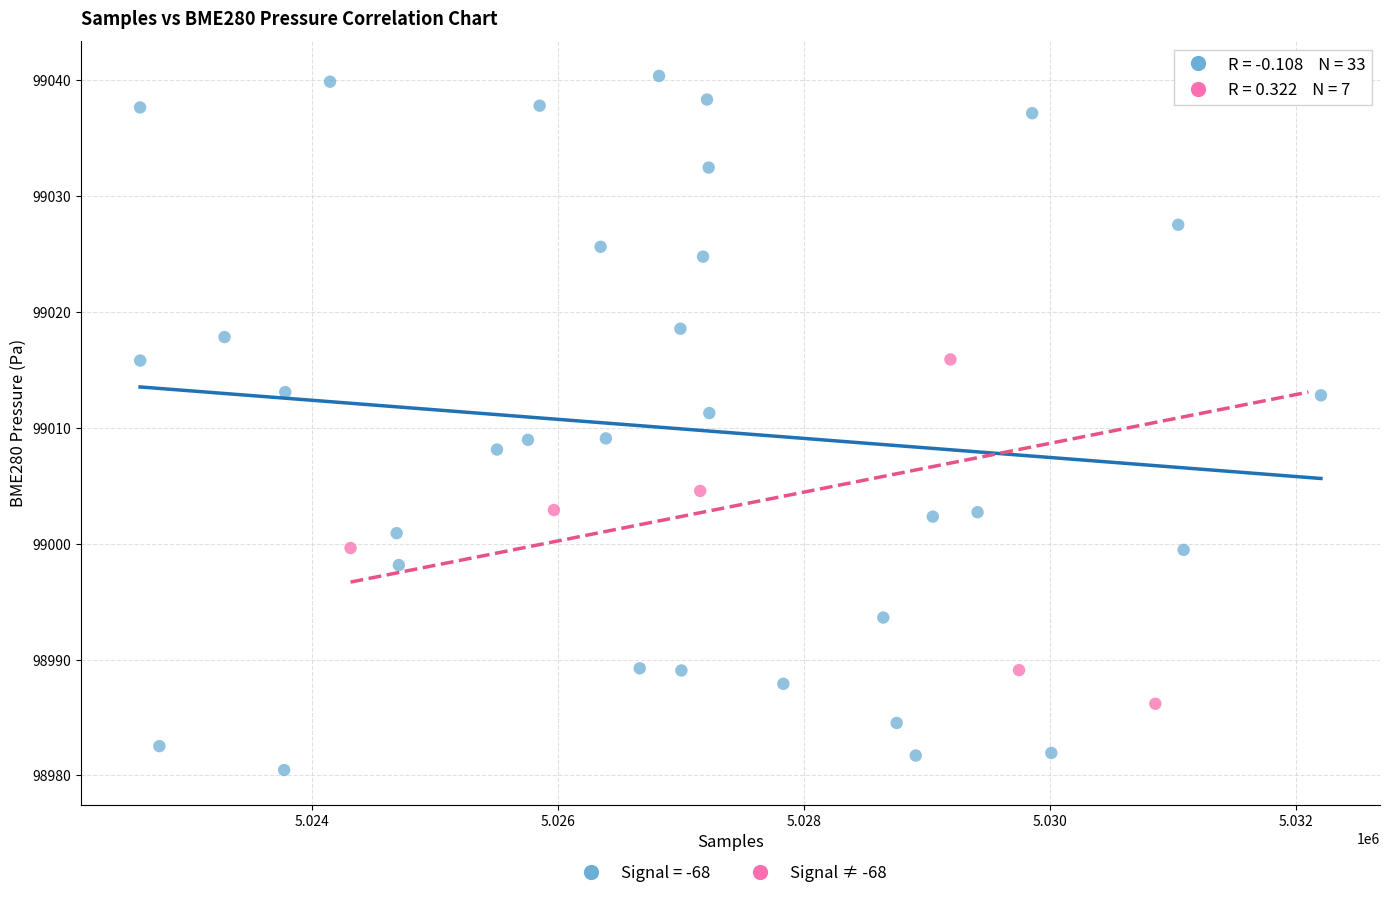

Which series has the largest Y range (max minus min)?

Signal = -68